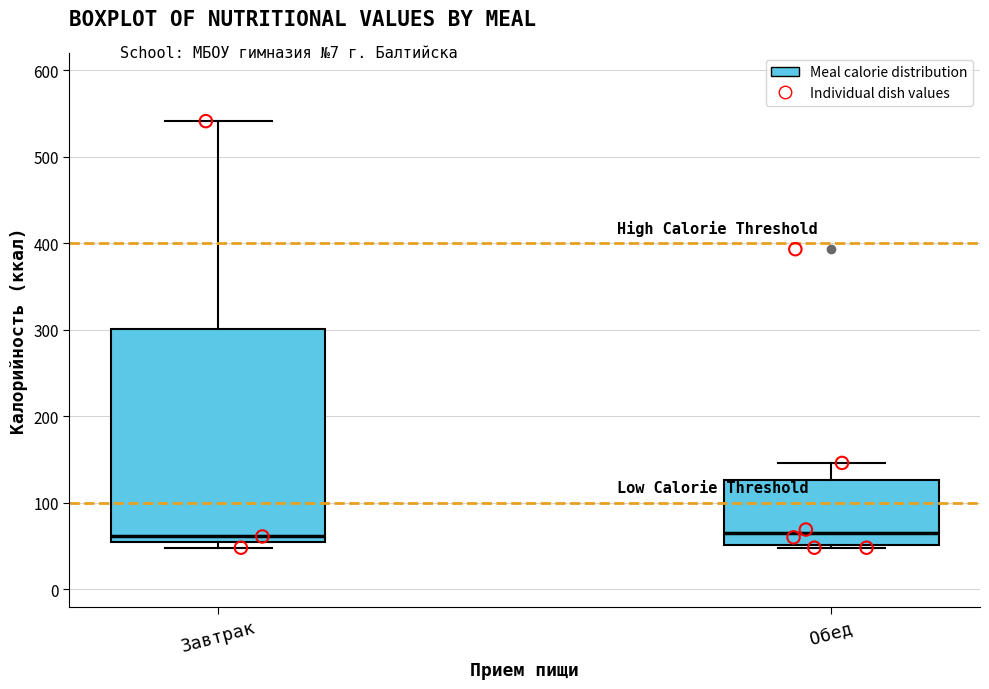

Reading left to right, read every box against the y-axis: the position of its median line, the range the box covers, and the ends of its whiskers. The values are not printed on the chart, so give them approximately, as read against the axis.

Завтрак: median 60, box 50 to 300, whiskers 50 (just below the box's lower edge) to 540
Обед: median 60, box 50 to 130, whiskers 50 to 150